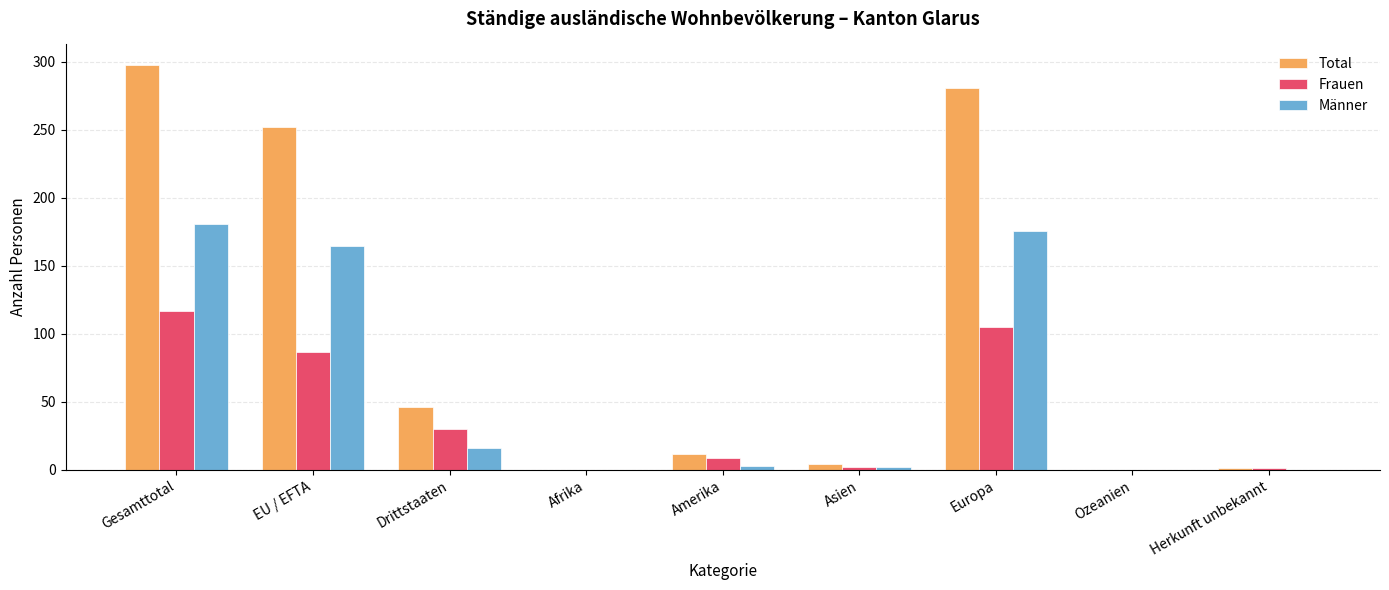

What is the sum of all Frauen values?

351